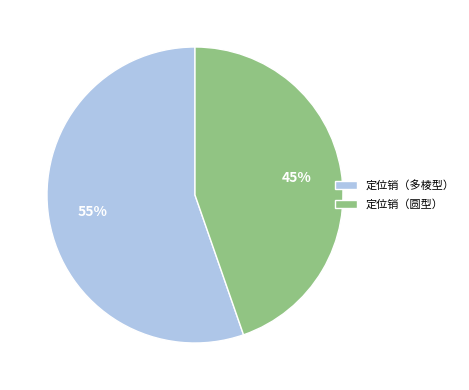

How many segments does this pie chart have?

2